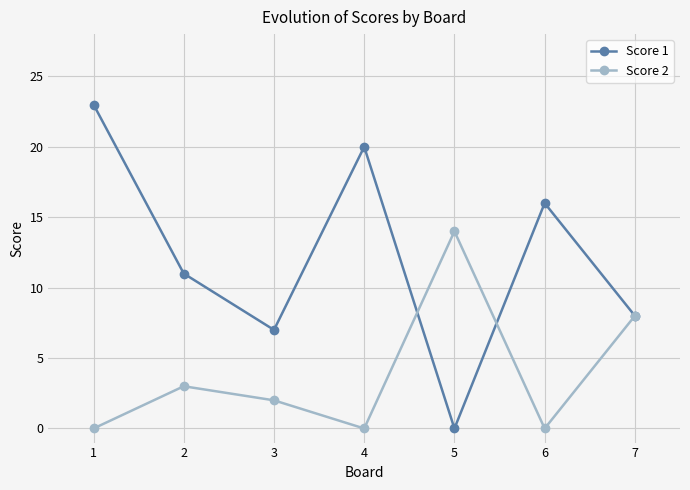

What is the value of the Score 1 point at the 1st from the left?

23